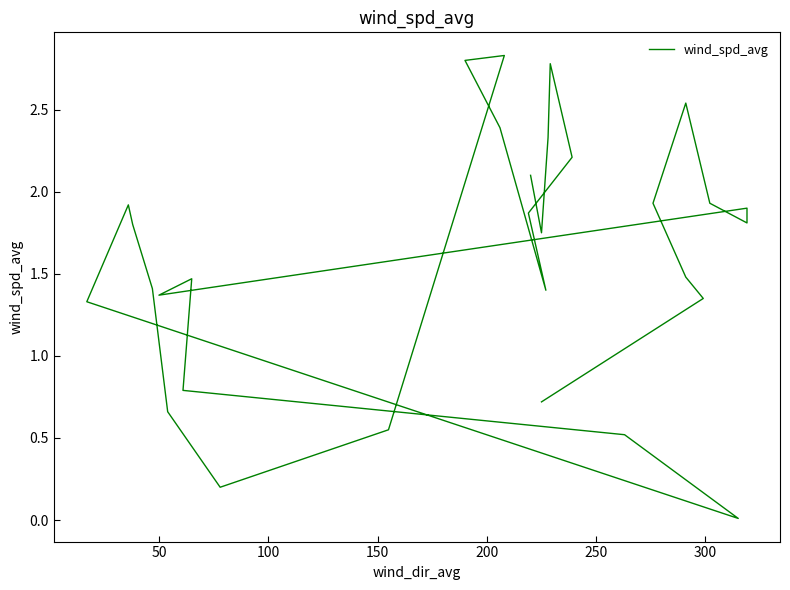

How many data points are above 1?

23